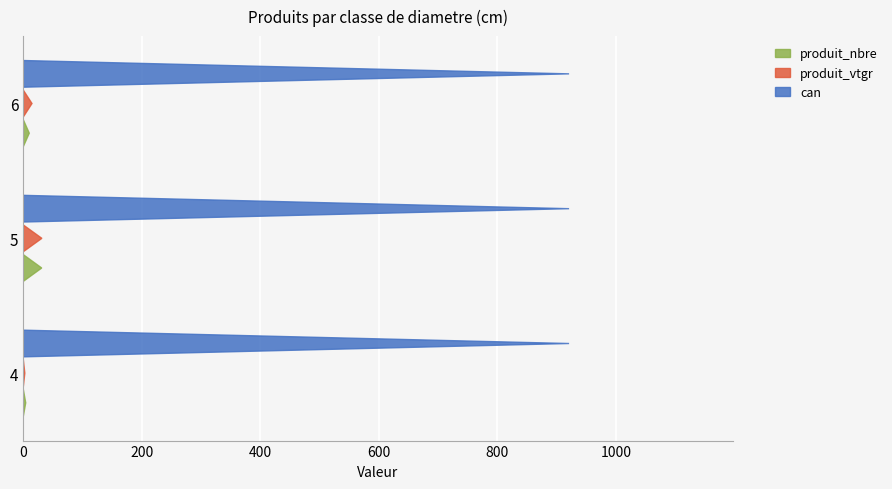

What are all the series names shown in the legend?

produit_nbre, produit_vtgr, can